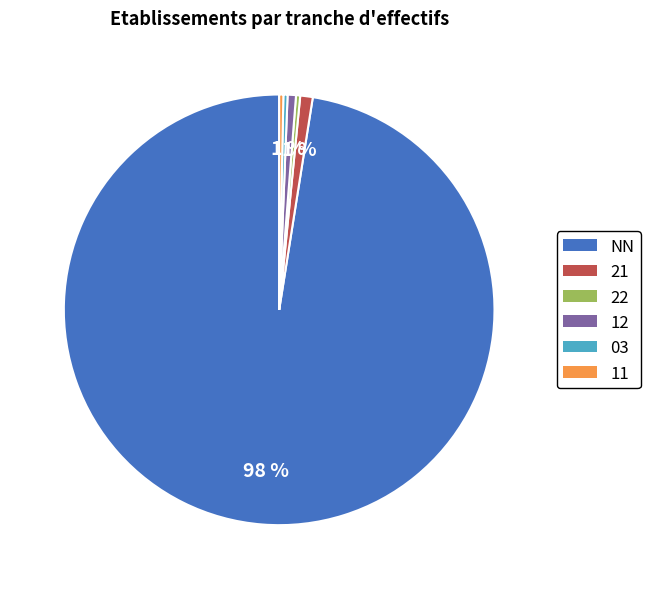

The 22 slice represents 11% of the pie. True or false?

False